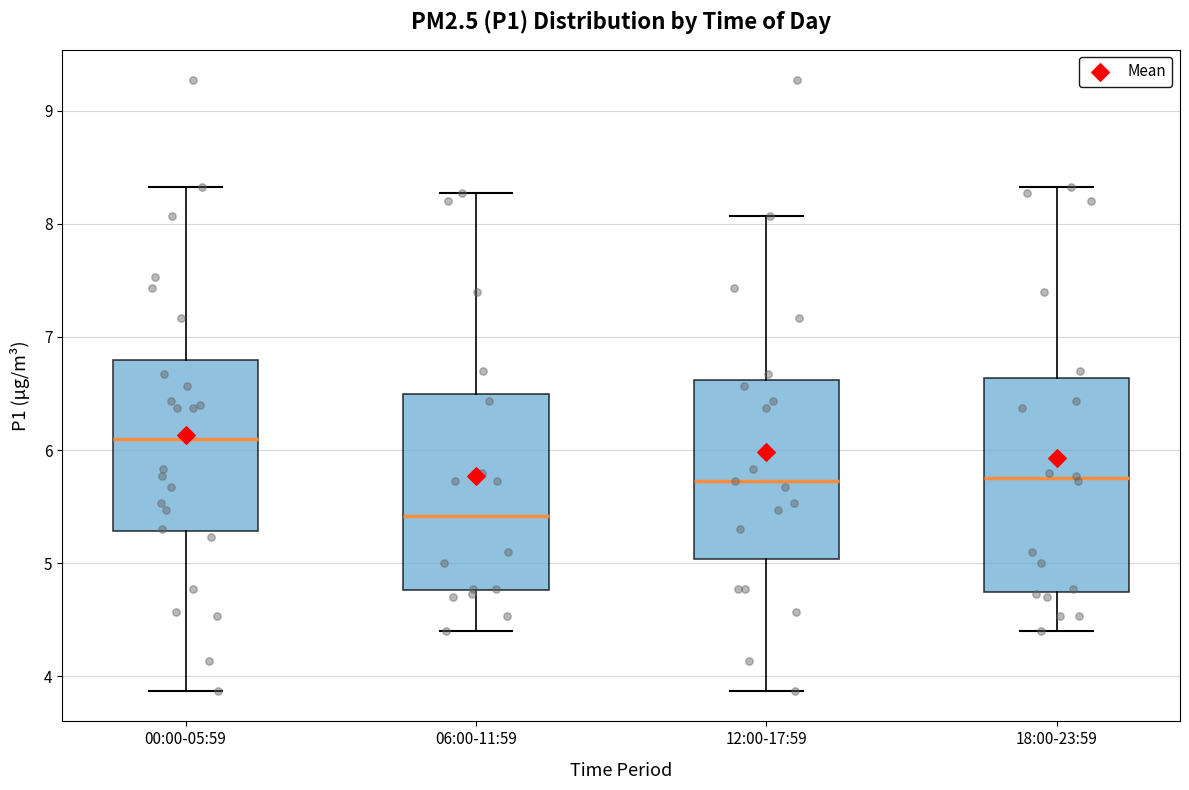

Which box's median line is the lowest?

06:00-11:59